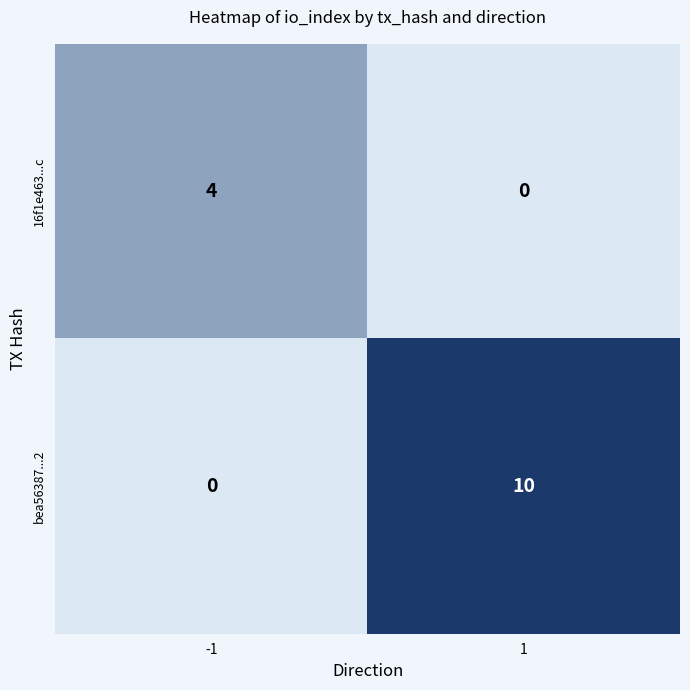

What is the sum of the 16f1e463...c values at 1 and -1?

4